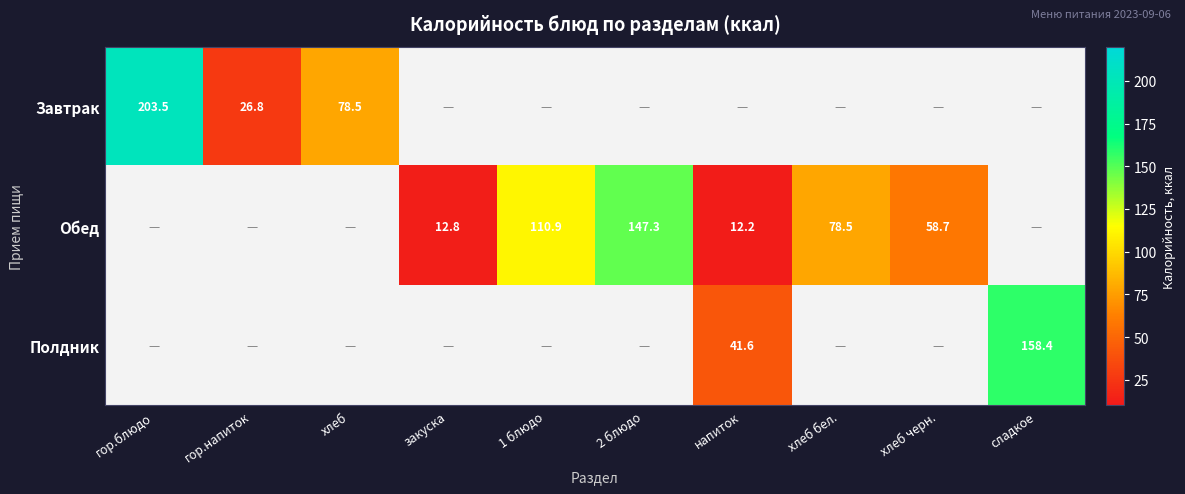

What is the total value across all series at гор.блюдо?

203.5